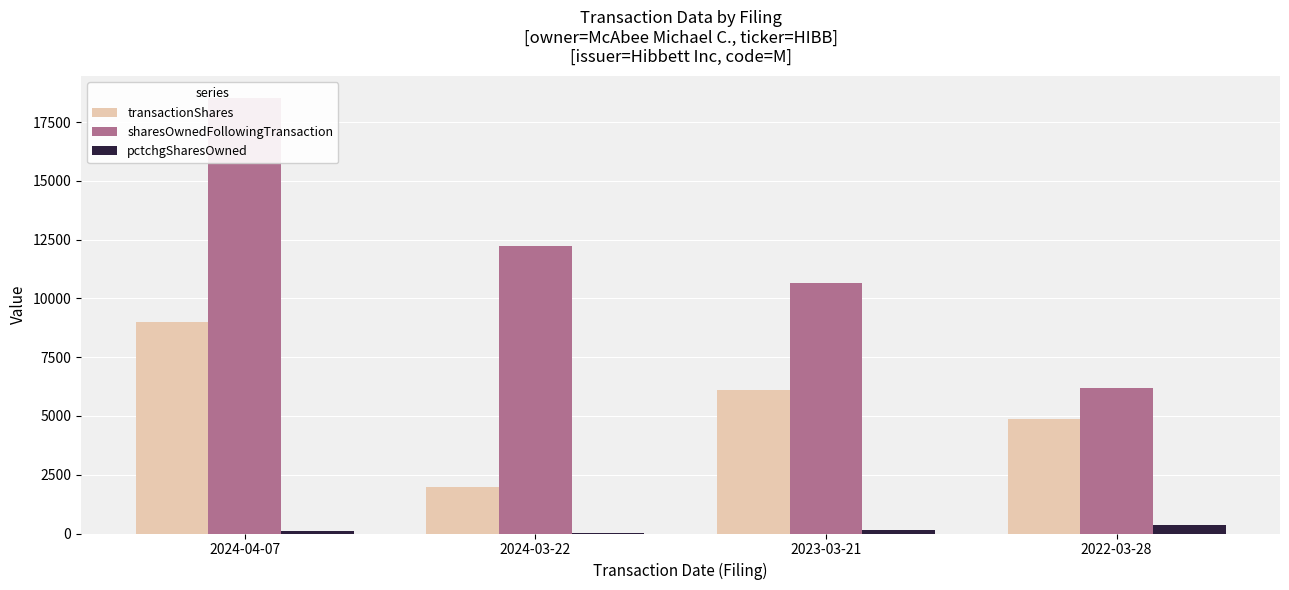

Count the number of data series in this chart.

3